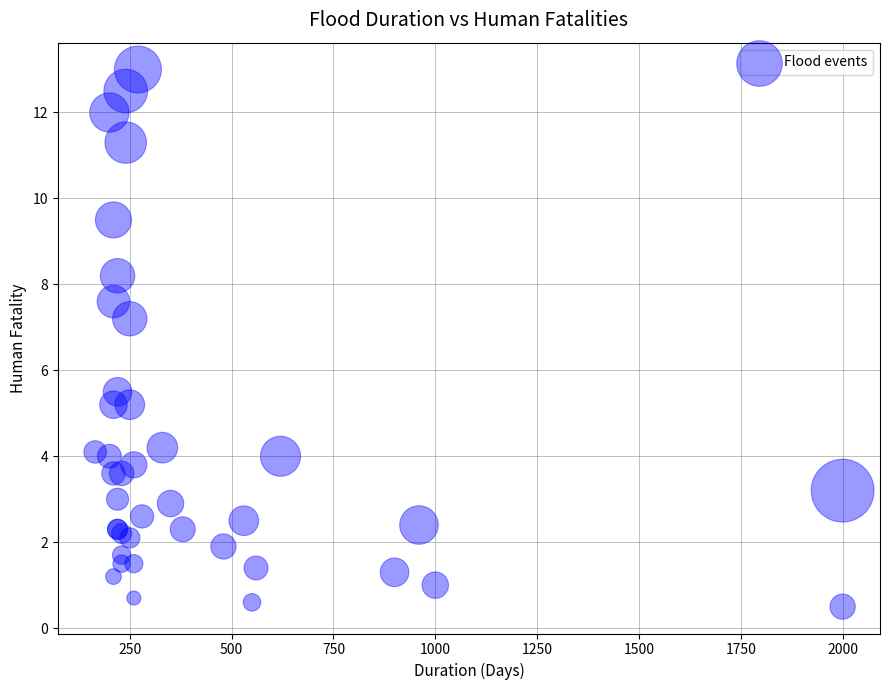

What Y value in the scatter plot is closest to 6?

5.5